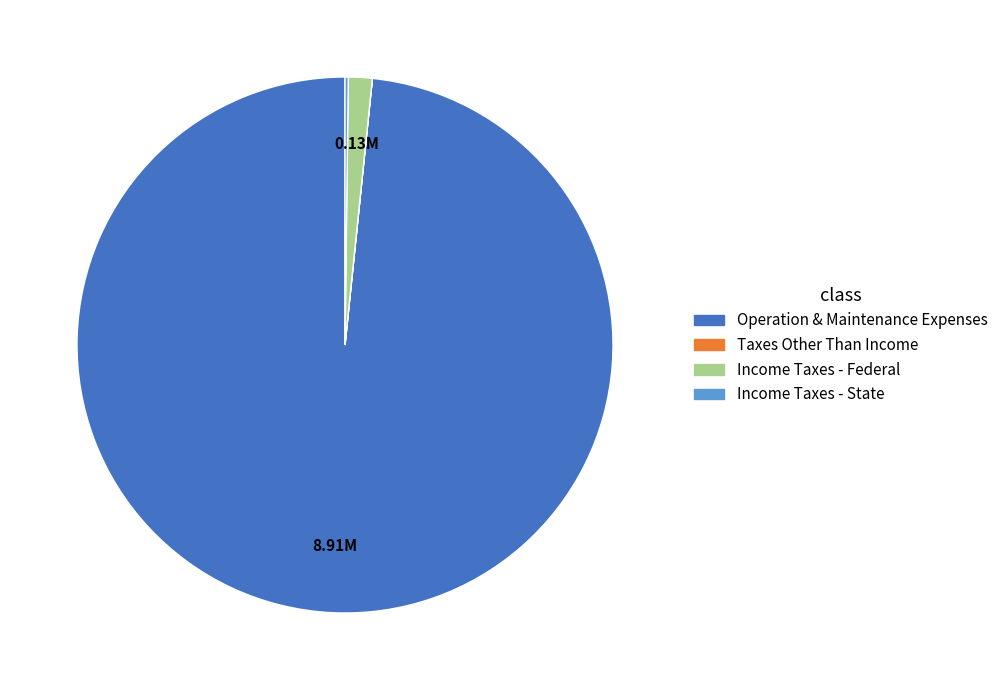

Is there a majority slice in this chart?

Yes